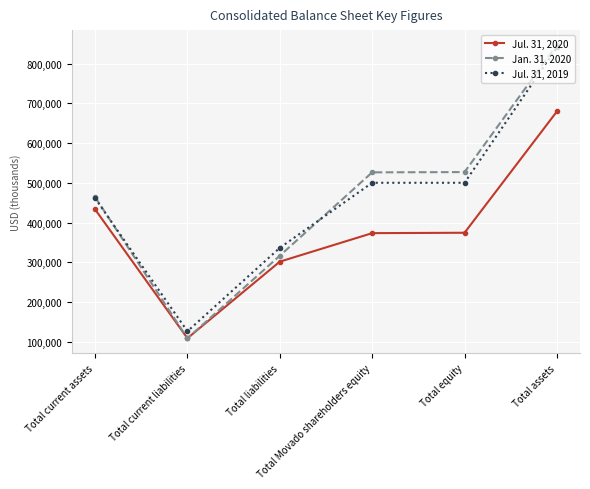

Rank the series by their maximum value, from highest to lowest.

Jan. 31, 2020, Jul. 31, 2019, Jul. 31, 2020